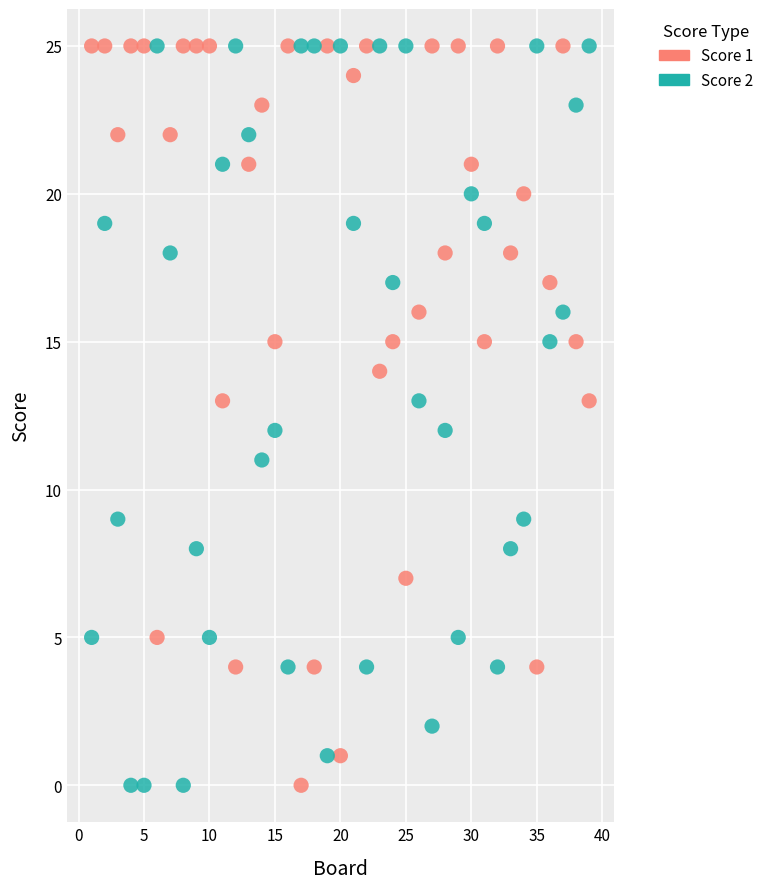

Across all data points, what is the range of Y values (max minus min)?

25